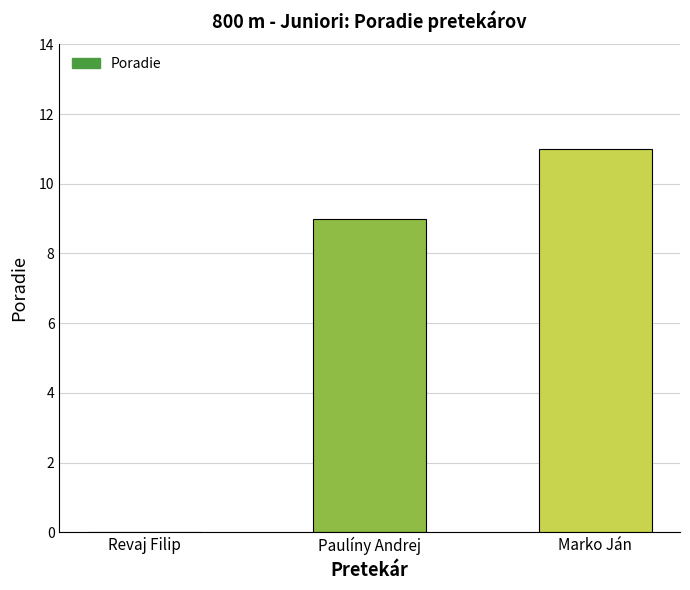

What is the sum of the values at Marko Ján and Paulíny Andrej?

20